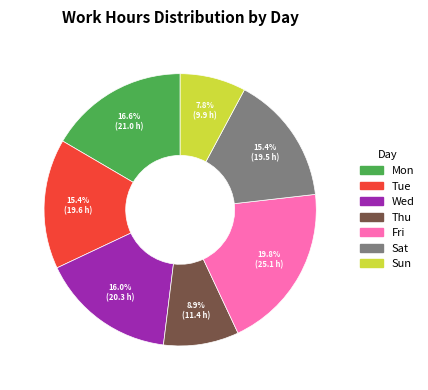

Approximately how many times larger is the value at Mon compared to Tue?

1.1